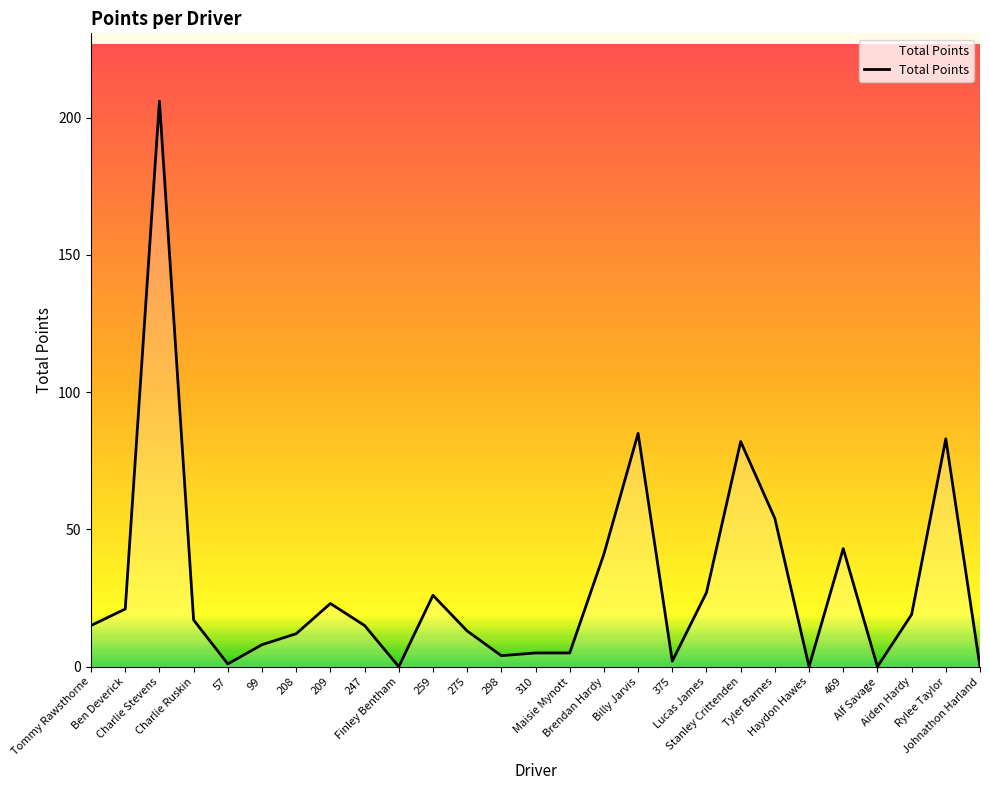

What is the difference between the maximum and minimum values?

206